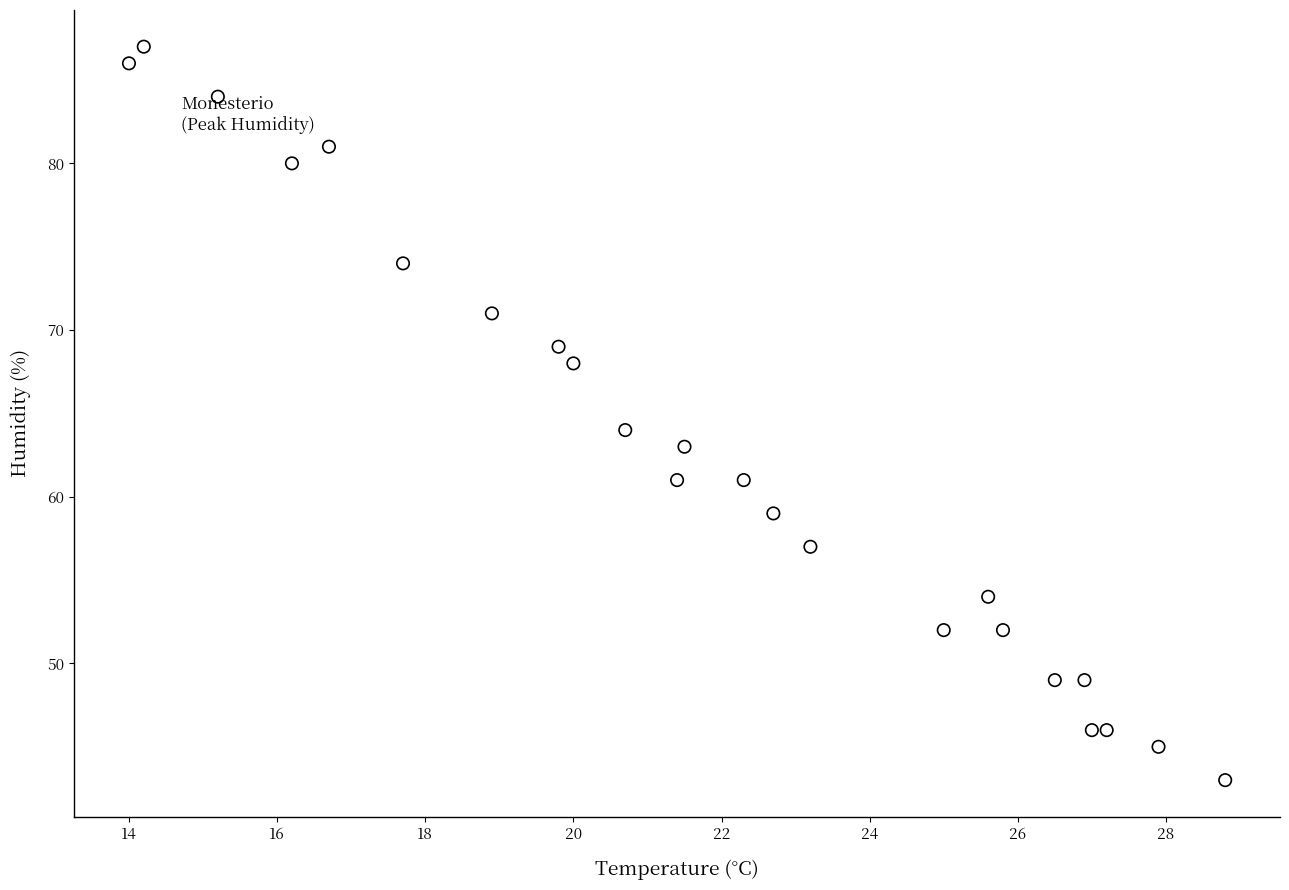

What is the range of Y values (max minus min)?

44